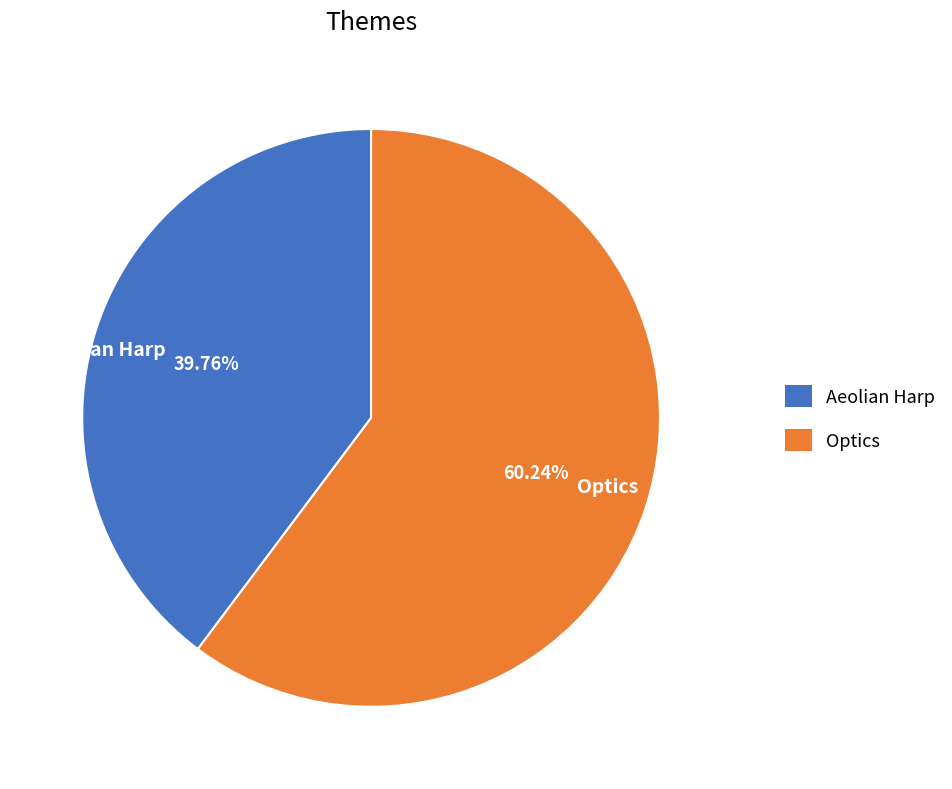

Rank the categories by value from lowest to highest.

Aeolian Harp, Optics